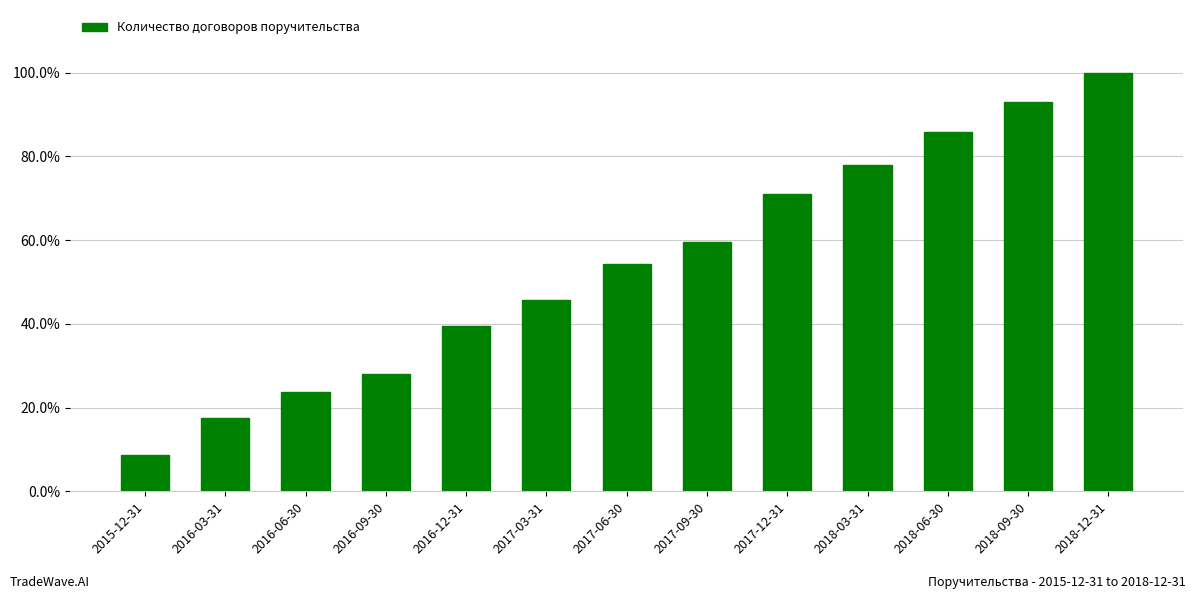

Are the bars horizontal?

No